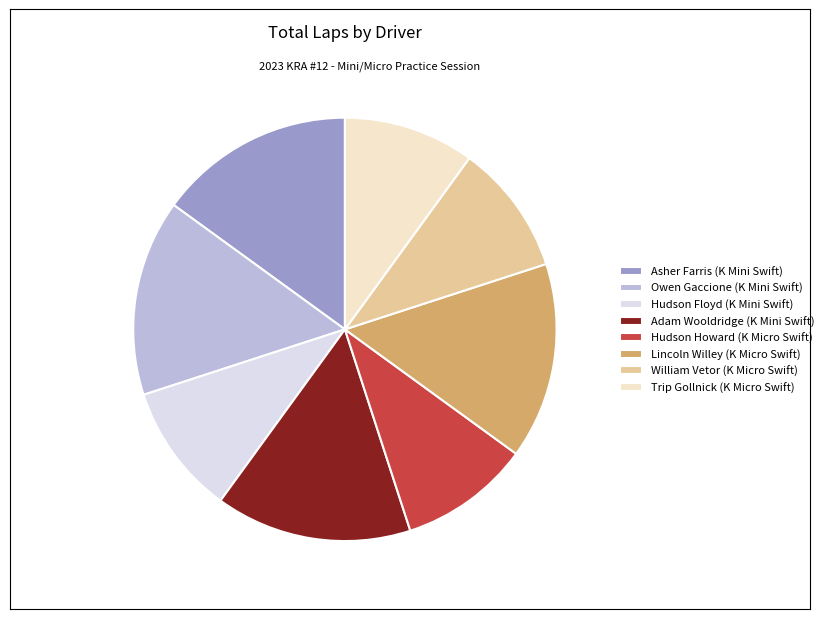

Approximately how many times larger is the value at Hudson Floyd (K Mini Swift) compared to Lincoln Willey (K Micro Swift)?

0.7